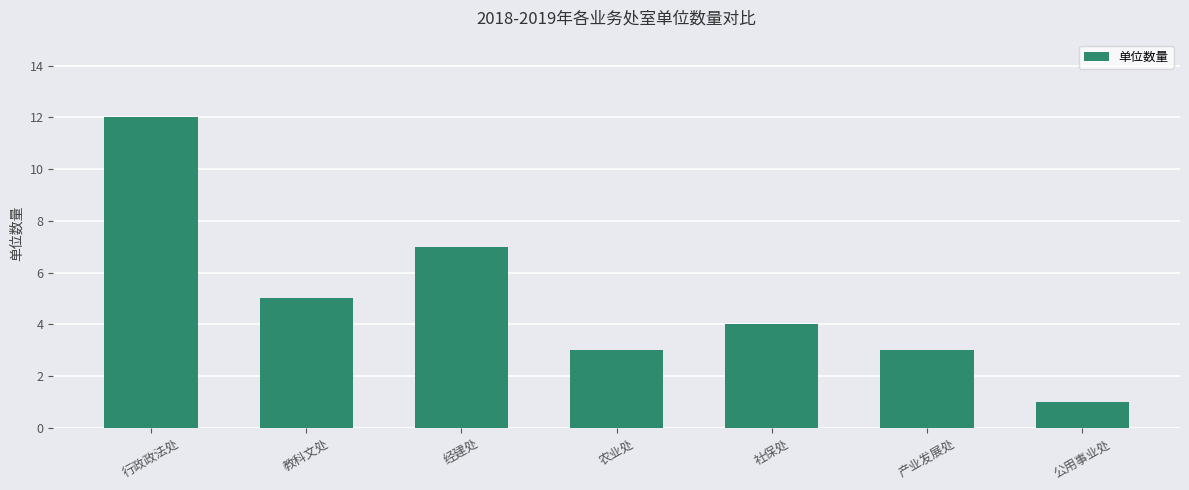

What is the difference between the second highest and second lowest values?

4